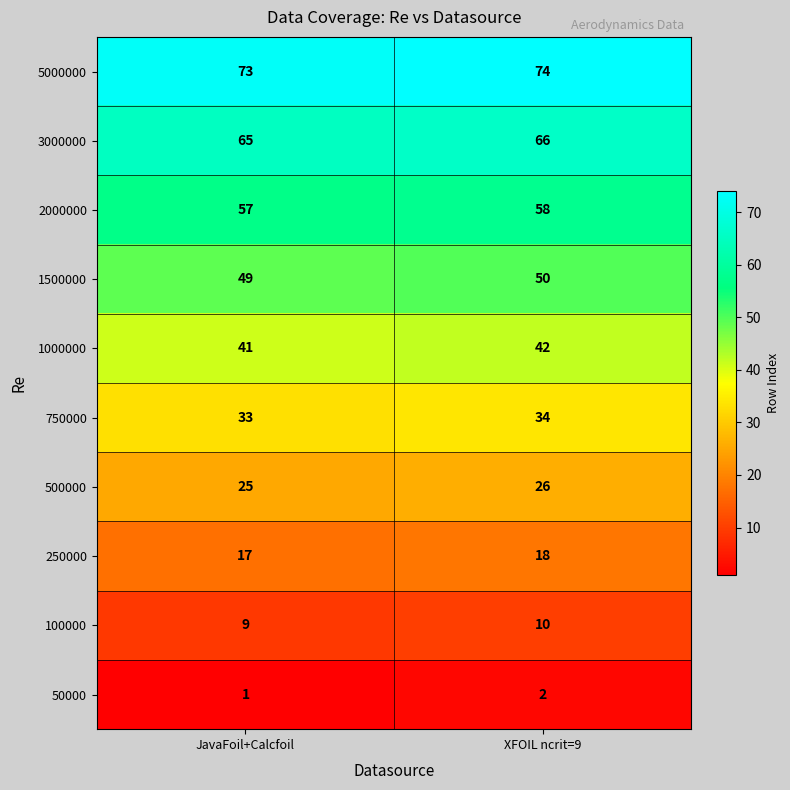

What is the difference between the highest and lowest values at JavaFoil+Calcfoil?

72